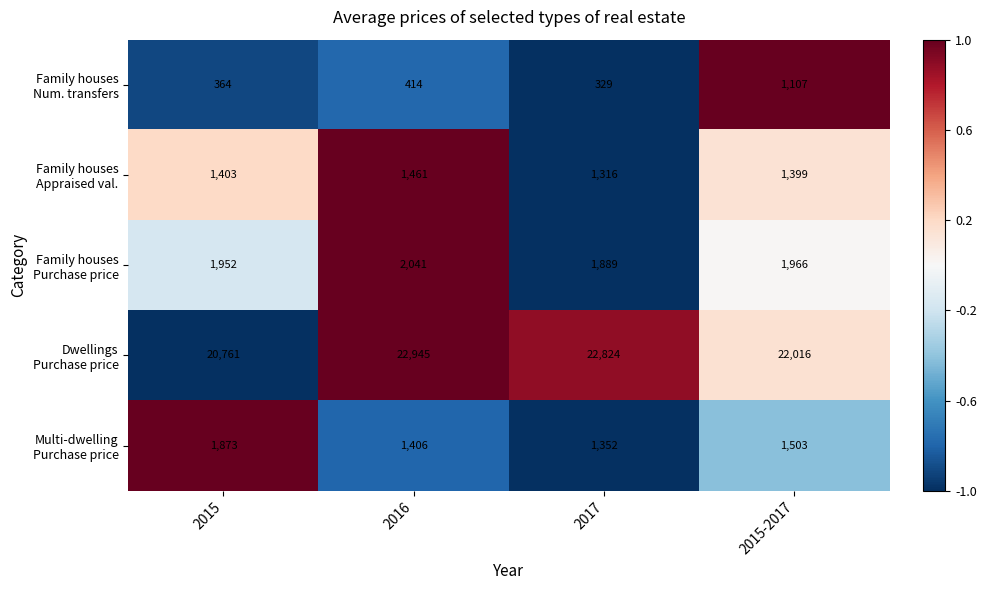

At which category is the sum across all series the highest?

2016